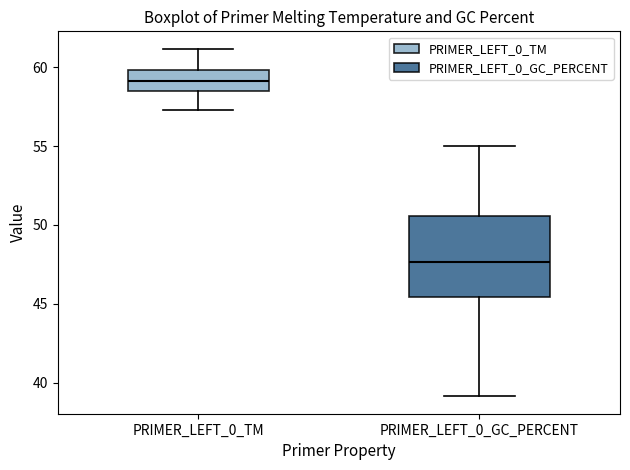

Where does the upper whisker of the box for PRIMER_LEFT_0_GC_PERCENT end on the y-axis? The values are not printed on the chart, so give them approximately, as read against the axis.

55.0